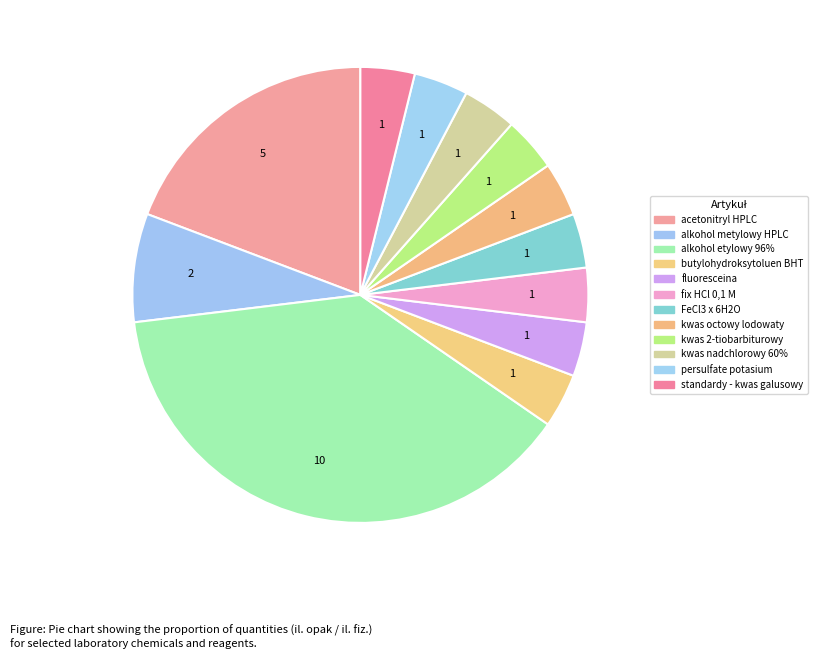

How many slices are in this pie chart?

12